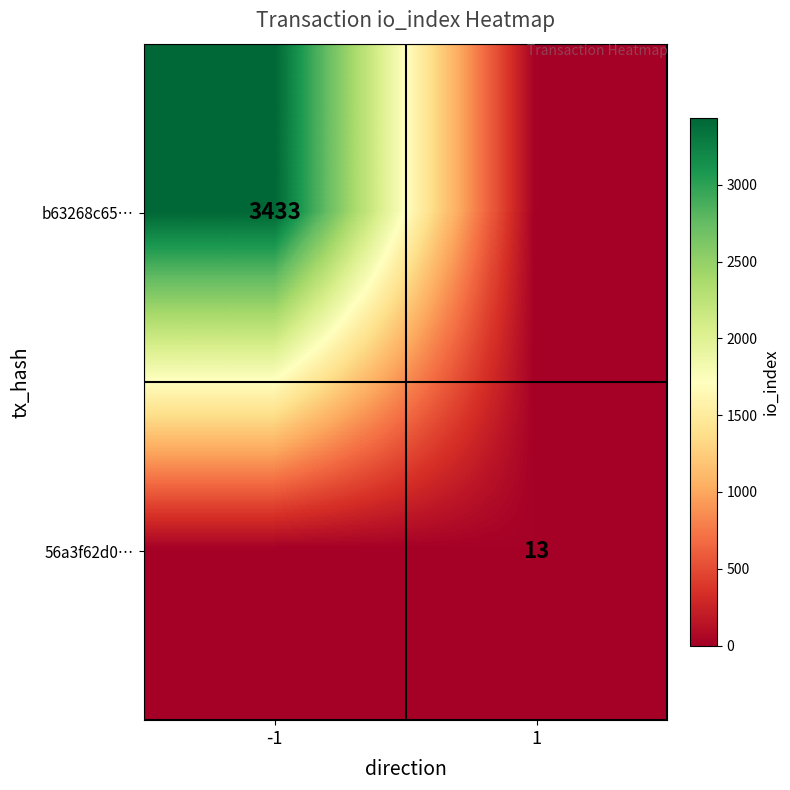

The b63268c65… series shows 2363 at -1. True or false?

False